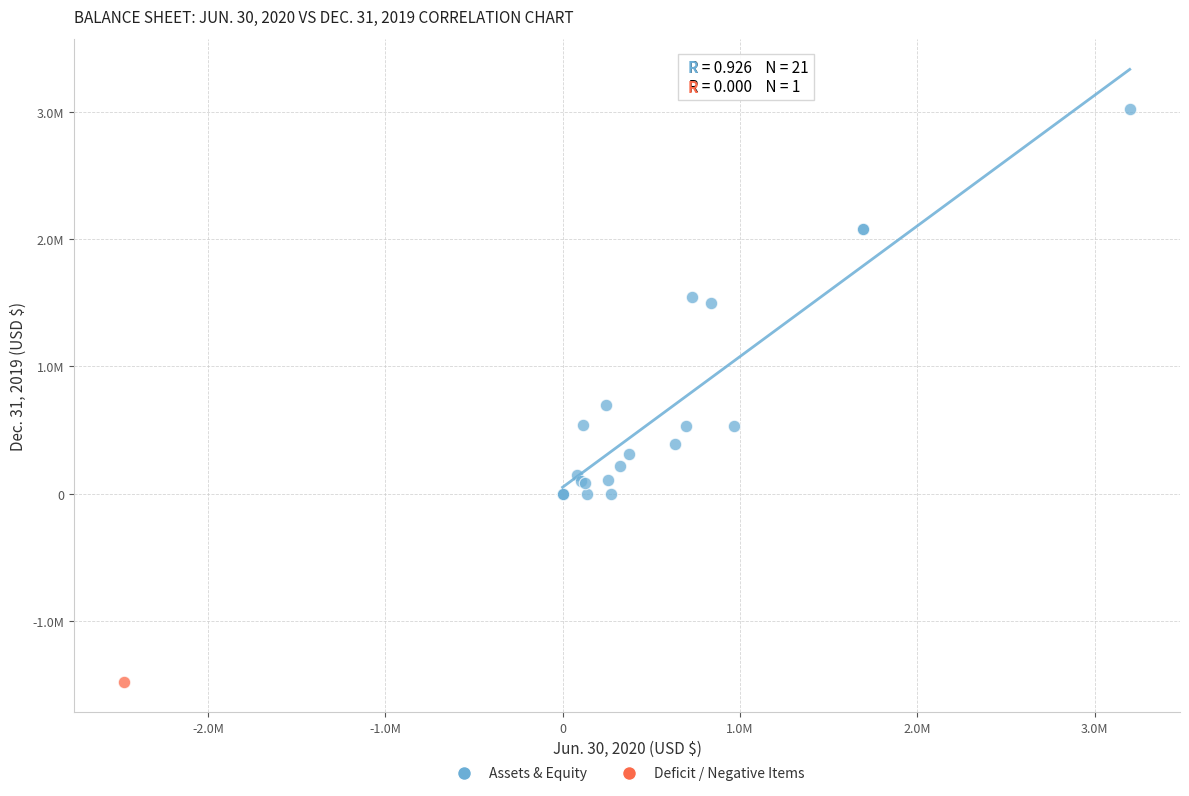

What are all the series names shown in the legend?

Assets & Equity, Deficit / Negative Items